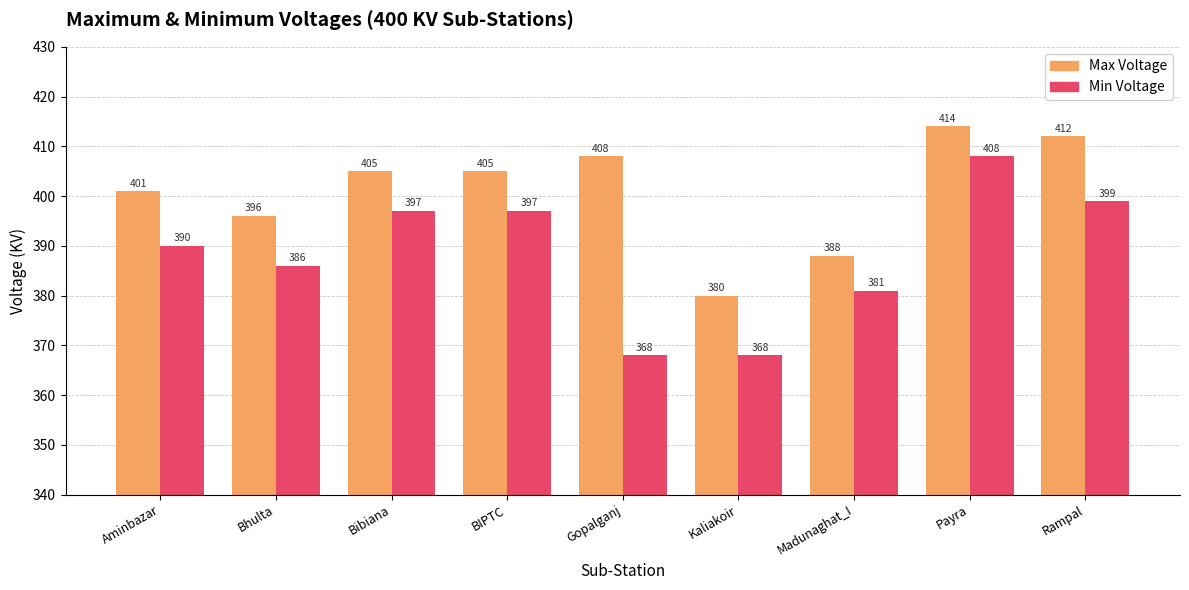

Reading left to right, extract all data points from this chart.

Max Voltage: Aminbazar=401	Bhulta=396	Bibiana=405	BIPTC=405	Gopalganj=408	Kaliakoir=380	Madunaghat_I=388	Payra=414	Rampal=412
Min Voltage: Aminbazar=390	Bhulta=386	Bibiana=397	BIPTC=397	Gopalganj=368	Kaliakoir=368	Madunaghat_I=381	Payra=408	Rampal=399